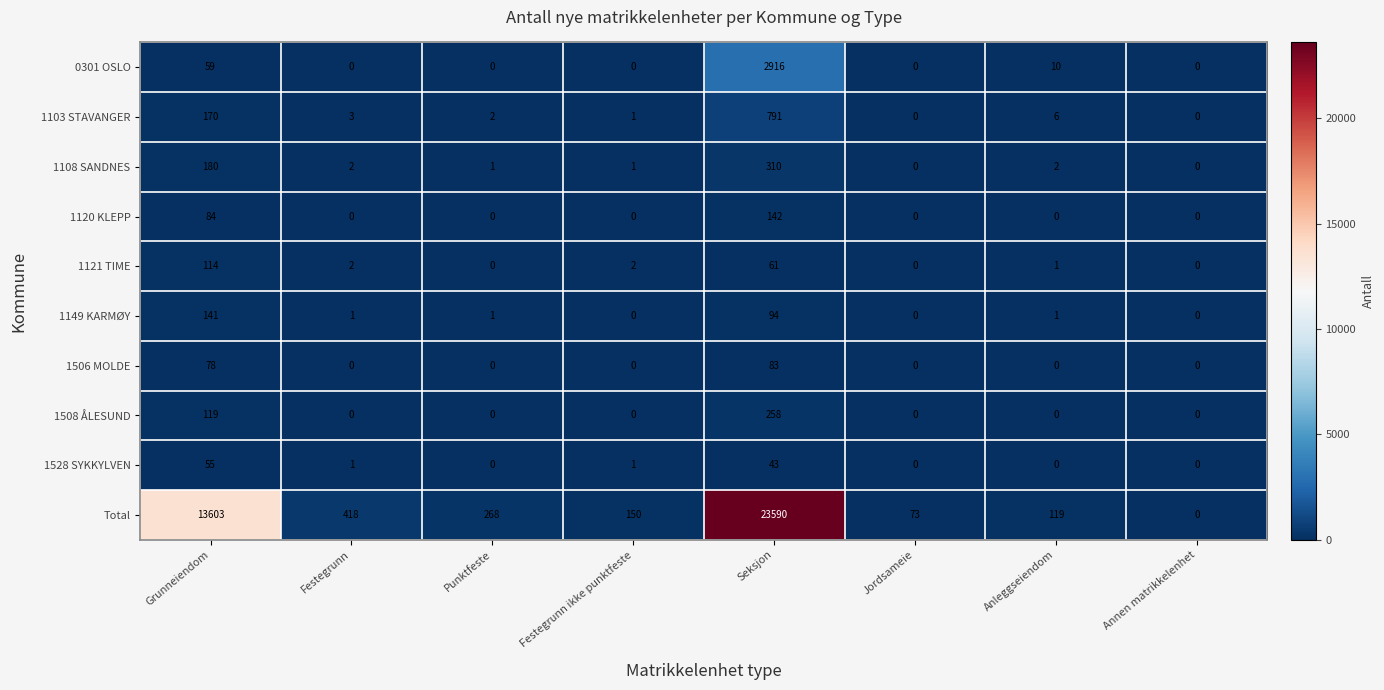

What is the sum of all 1120 KLEPP values?

226